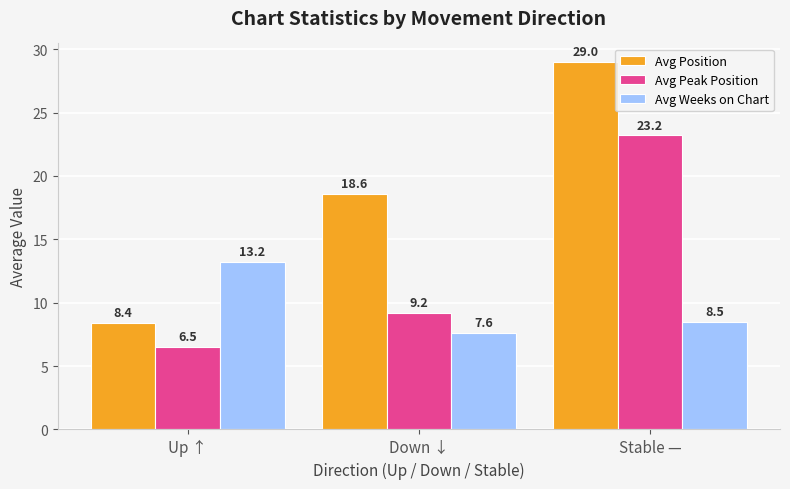

At which category is the sum across all series the highest?

Stable —